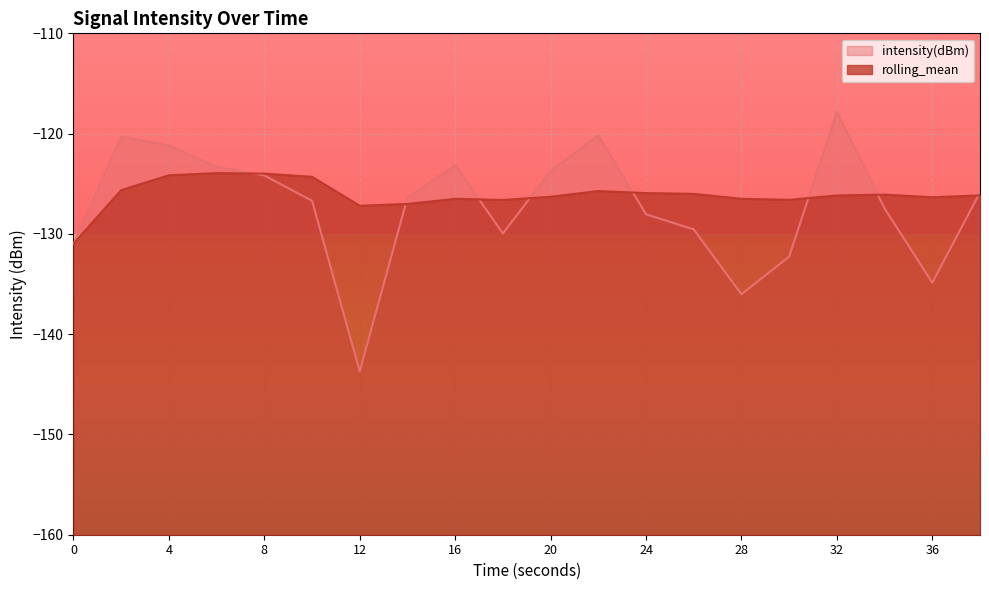

Reading left to right, transcribe all the data shown in this chart.

intensity(dBm): 0=-131.0	2=-120.3	4=-121.2	6=-123.3	8=-124.2	10=-126.7	12=-143.7	14=-126.4	16=-123.2	18=-130.0	20=-123.7	22=-120.2	24=-128.0	26=-129.6	28=-136.0	30=-132.3	32=-117.8	34=-127.5	36=-134.9	38=-125.9
rolling_mean: 0=-131.0	2=-125.6	4=-124.2	6=-123.9	8=-124.0	10=-124.3	12=-127.2	14=-127.0	16=-126.5	18=-126.6	20=-126.3	22=-125.7	24=-125.9	26=-126.0	28=-126.5	30=-126.6	32=-126.2	34=-126.1	36=-126.3	38=-126.2